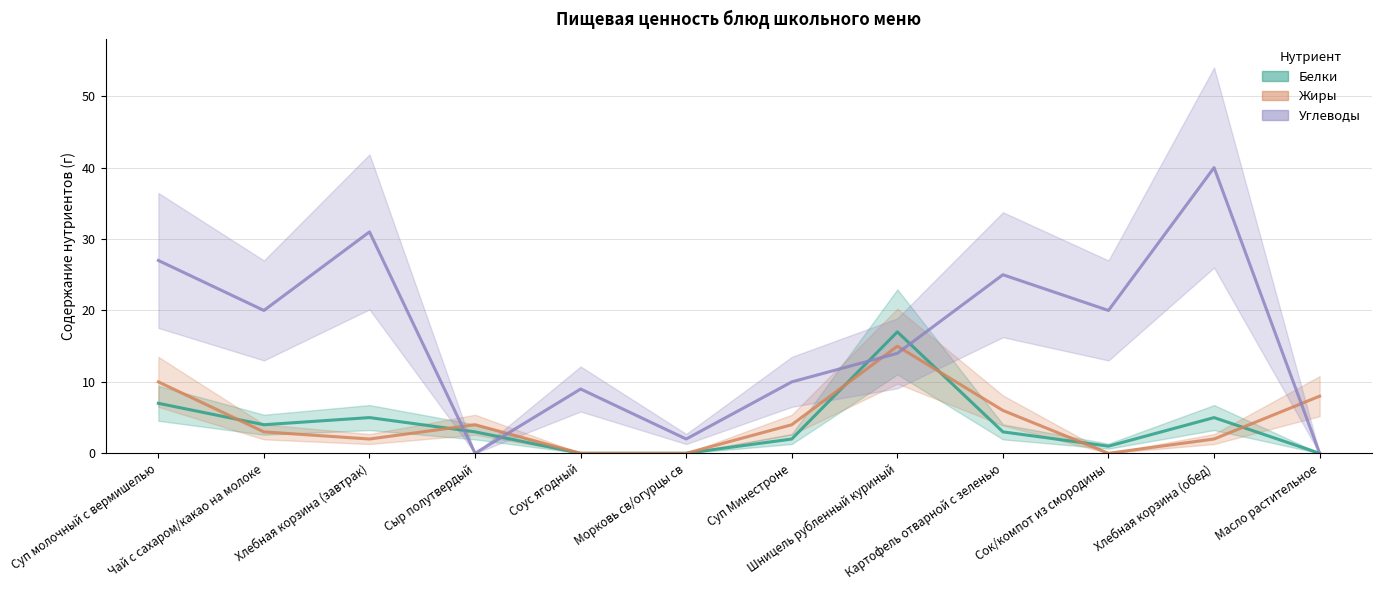

What is the spread (max minus min) of values at Хлебная корзина (завтрак)?

29